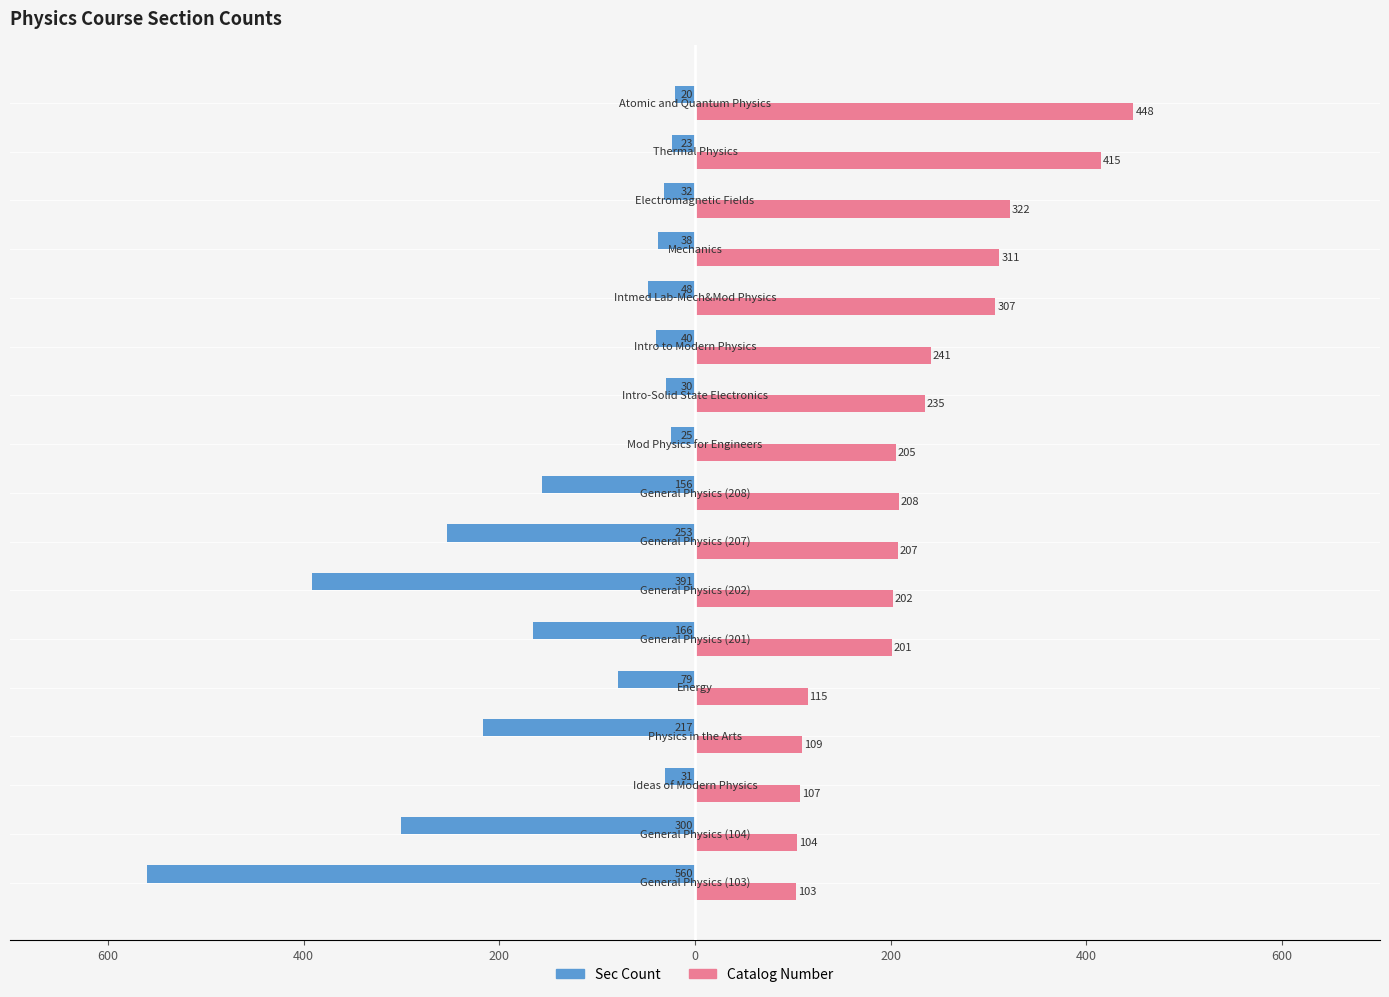

What is the average value of the Catalog Number series?

226